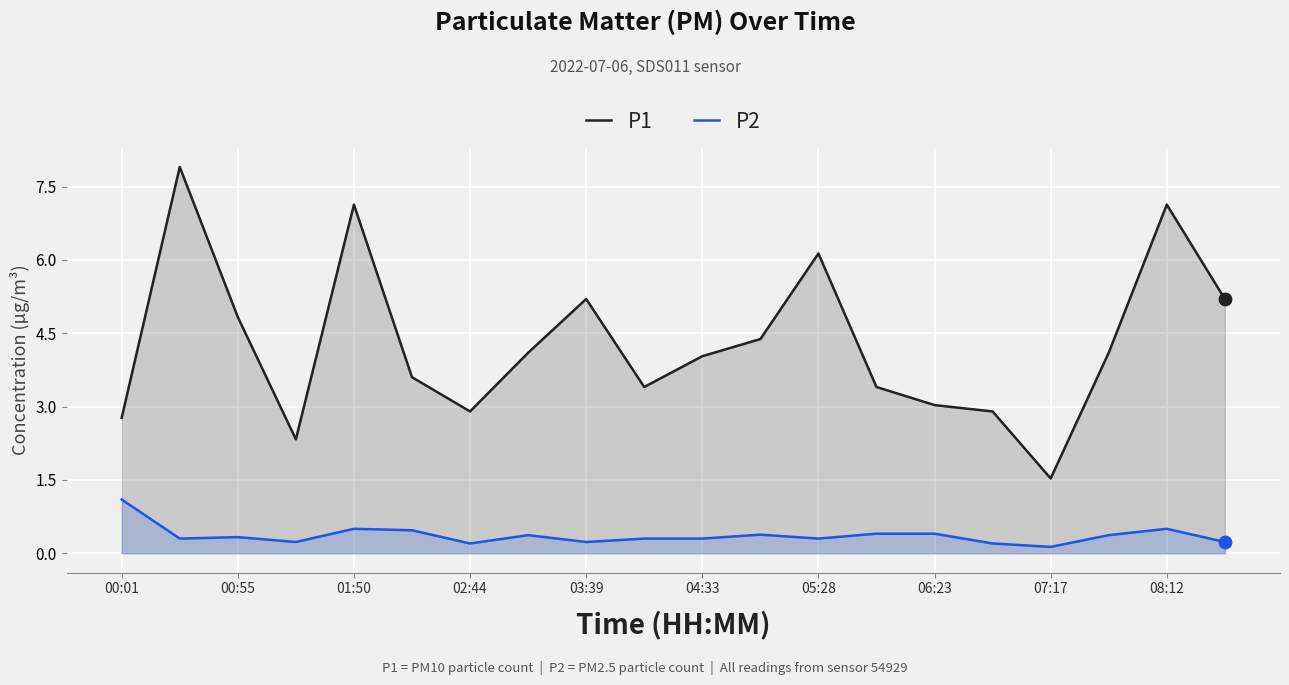

Is the value of P1 at 04:33 greater than the value of P2 at 02:44?

Yes